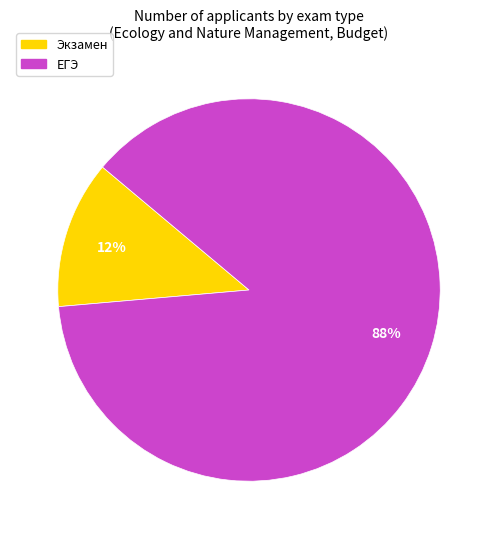

The Экзамен slice represents 13% of the pie. True or false?

True